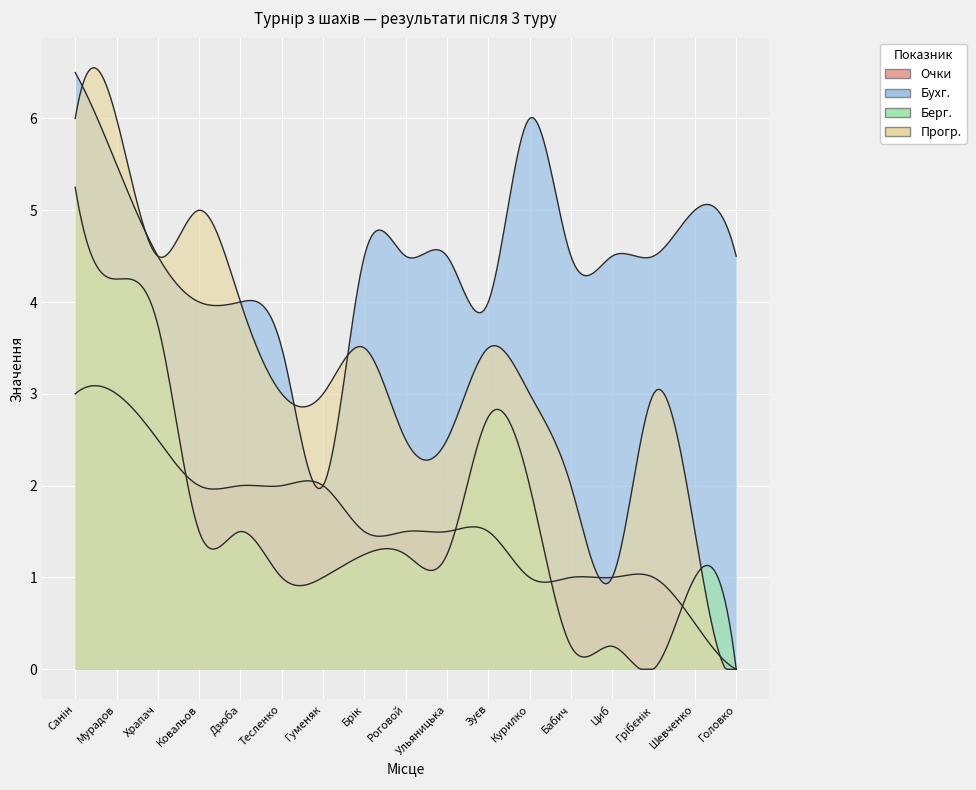

How many interior local peaks does the Прогр. series have?

4